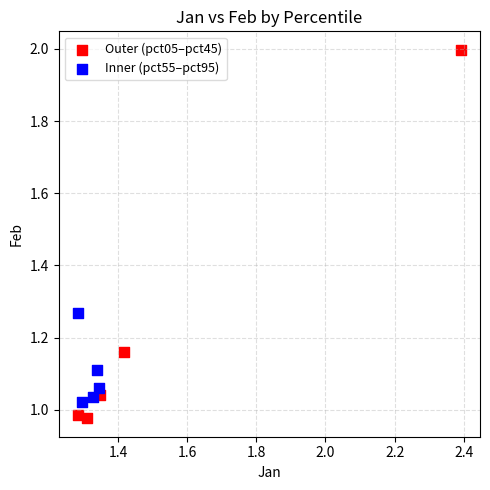

Which series reaches the maximum Y coordinate?

Outer (pct05–pct45)